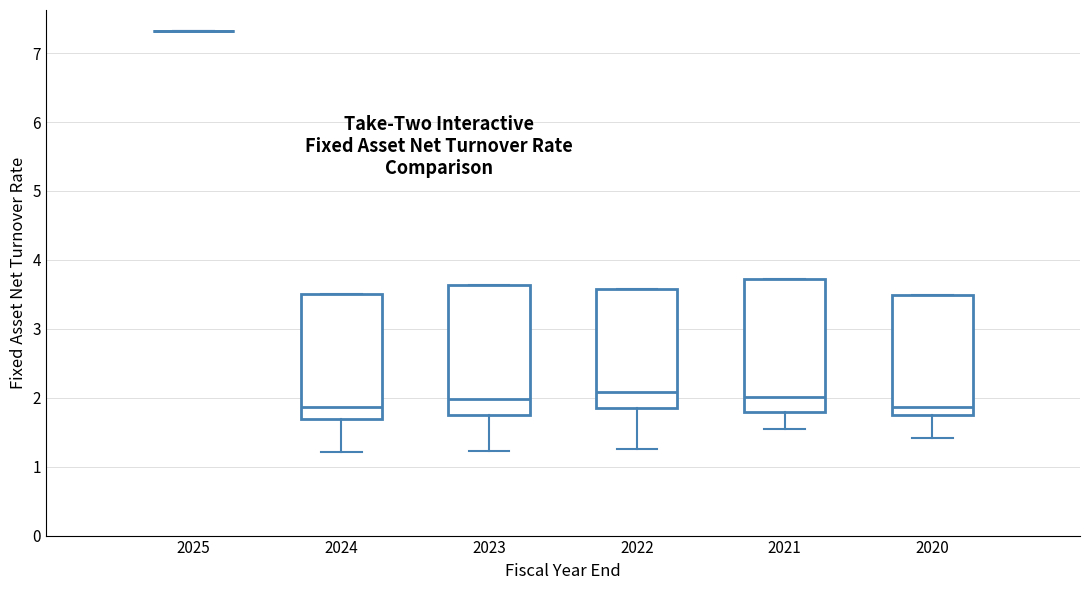

Where does the median line of the box at x = 2020 sit on the y-axis? The values are not printed on the chart, so give them approximately, as read against the axis.

1.9